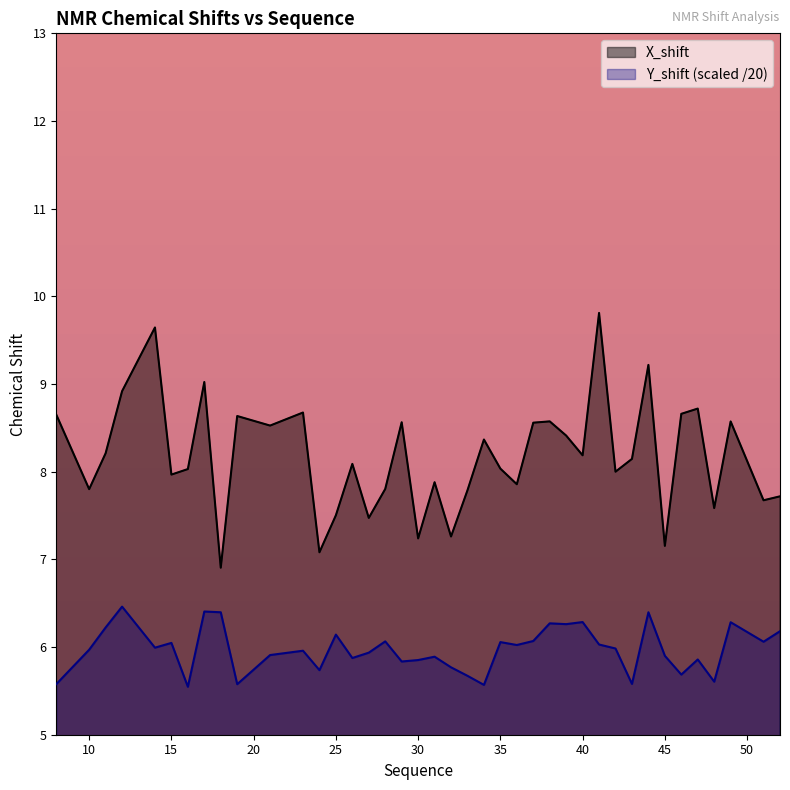

The Y_shift series shows 5.9 at 31. True or false?

True